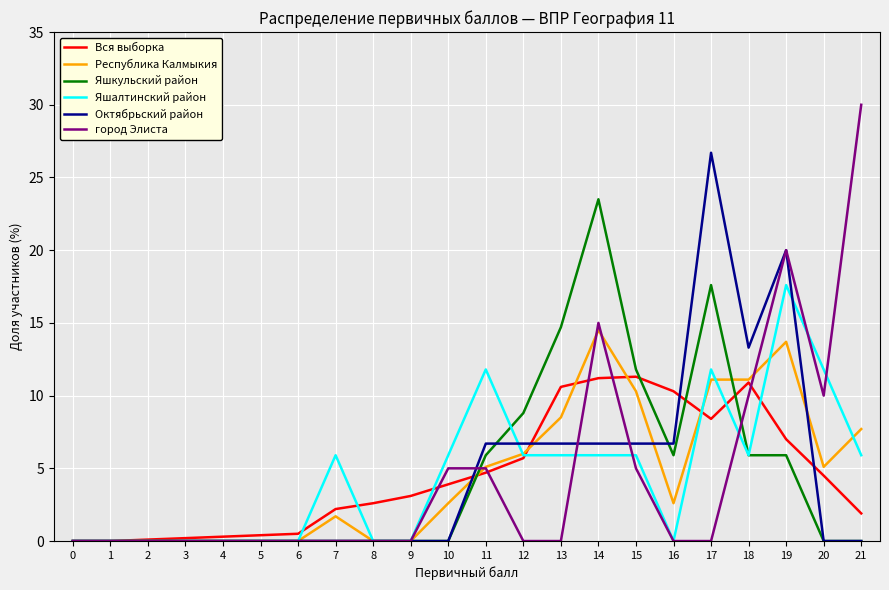

The город Элиста series shows 5.0 at 15. True or false?

True